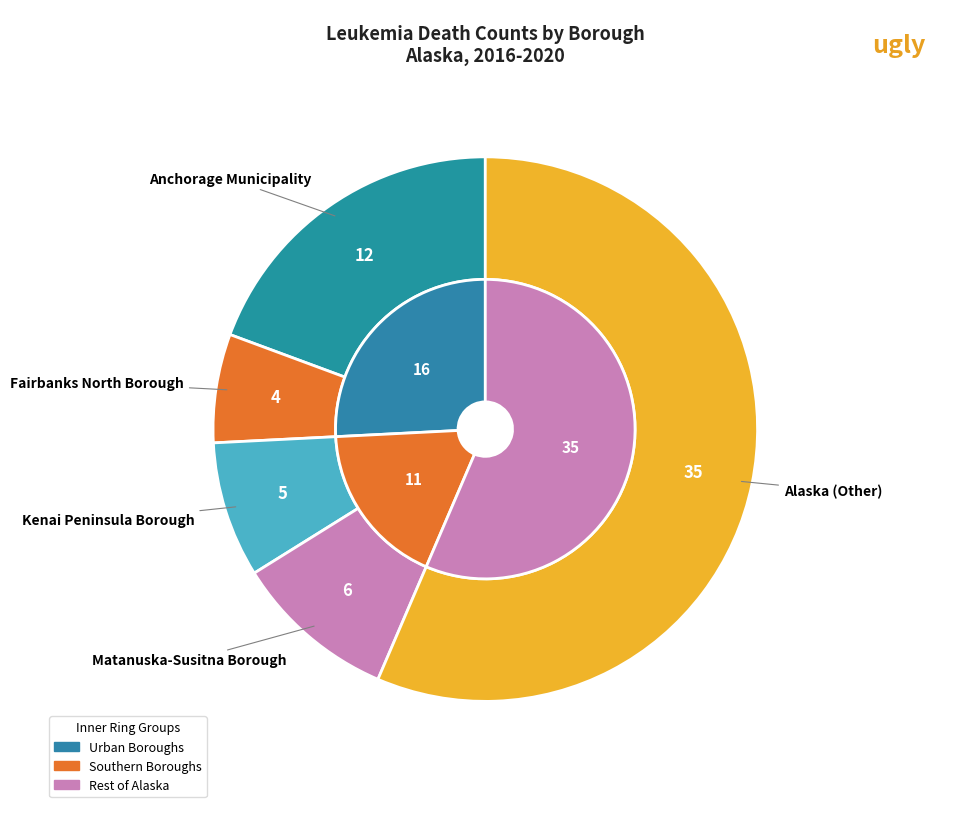

To the nearest percent, what is the combined percentage of Fairbanks North Borough and Alaska (Other)?

63%